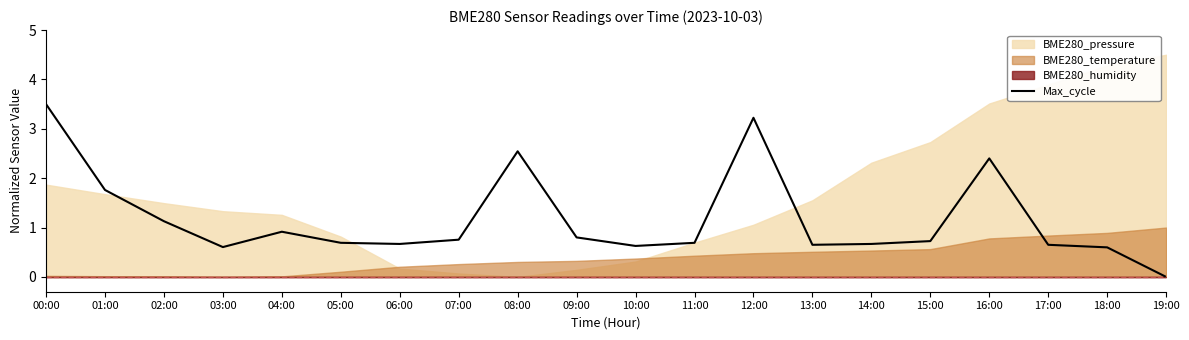

Between 07:00 and 19:00, which is larger?

07:00